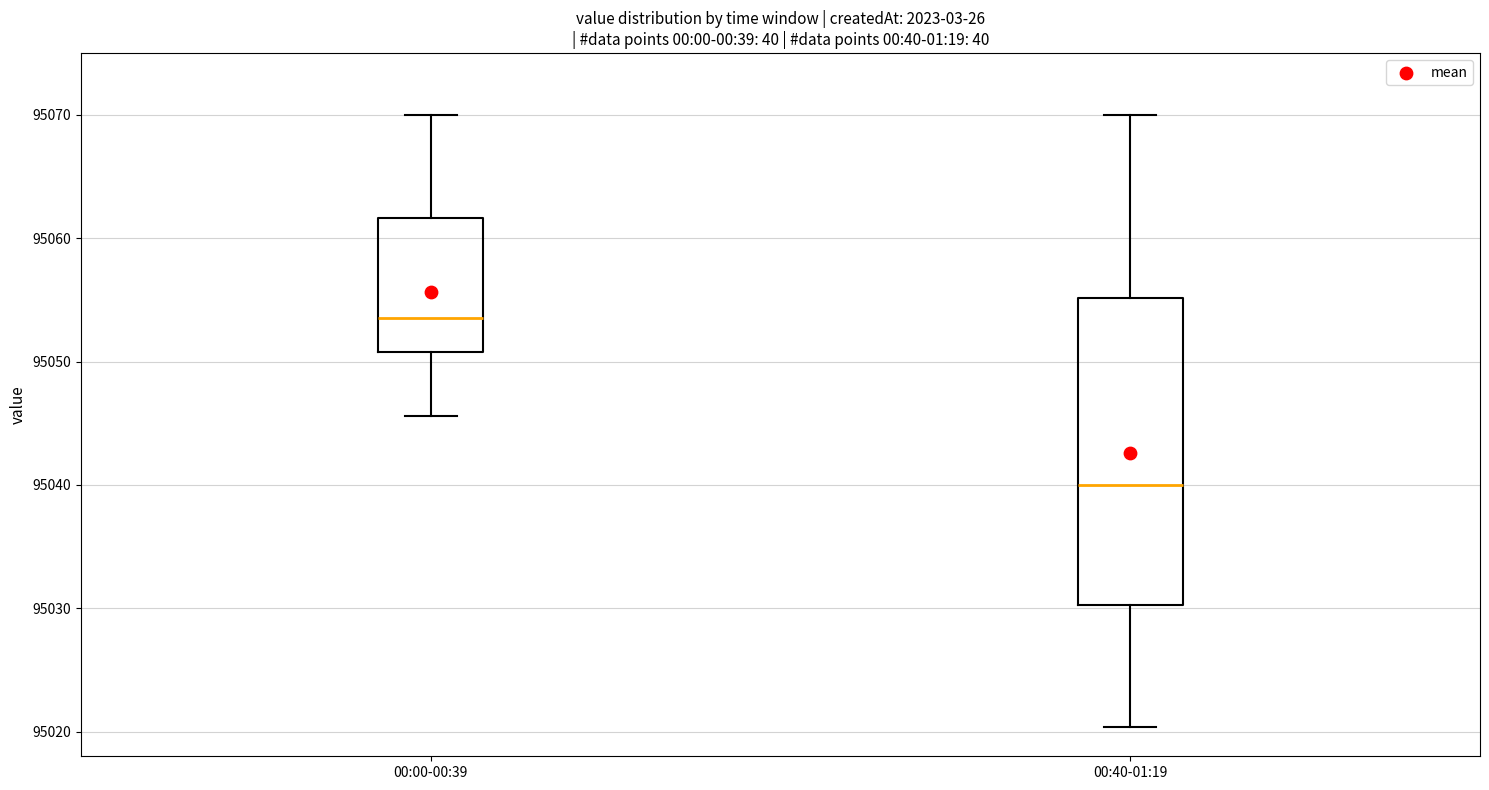

Reading left to right, transcribe this box plot: for each box, give where its median line is, the range the box spans, and where its two whiskers end, as read against the y-axis. The values are not printed on the chart, so give them approximately, as read against the axis.

00:00-00:39: median 95054, box 95051 to 95062, whiskers 95046 to 95070
00:40-01:19: median 95040, box 95030 to 95055, whiskers 95020 to 95070